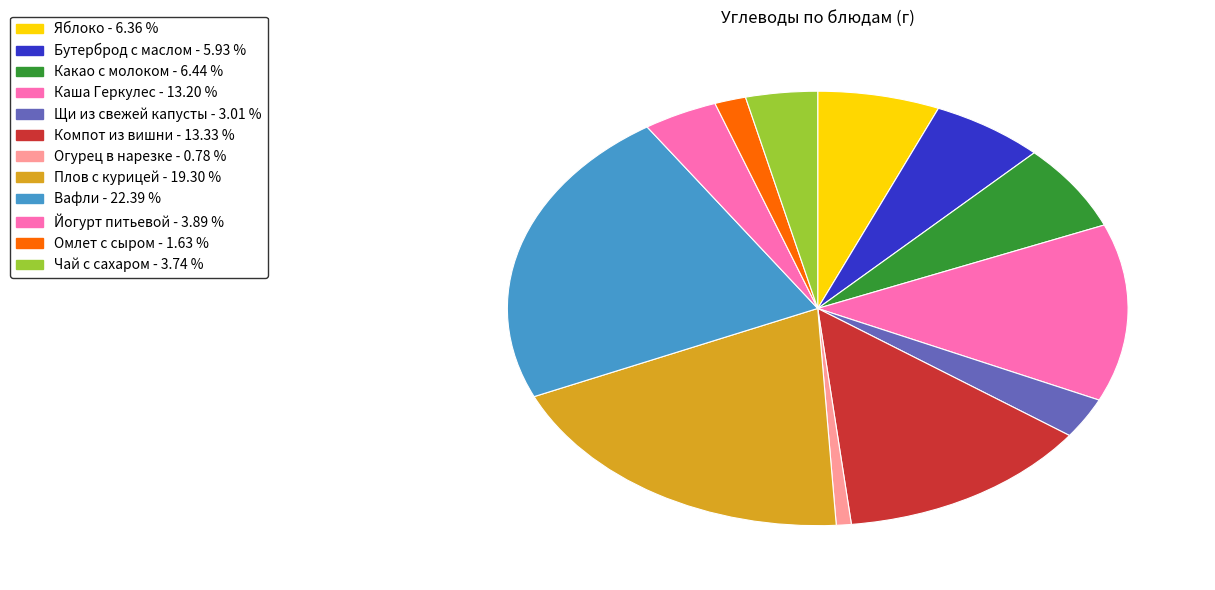

To the nearest percent, what portion does Чай с сахаром represent?

4%